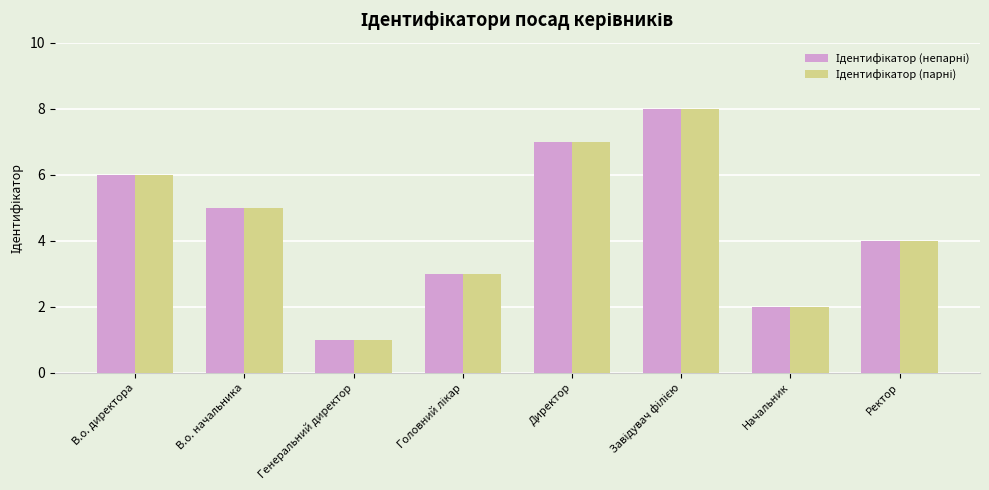

What is the greatest value displayed?

8